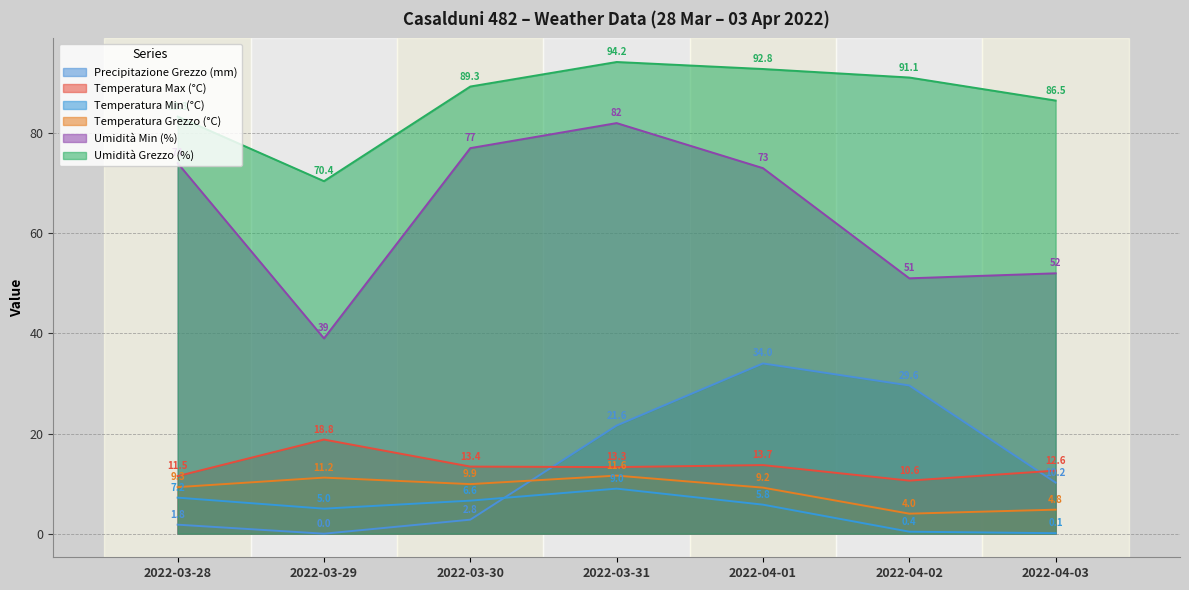

Which category has the lowest value in the Precipitazione Grezzo (mm) series?

2022-03-29